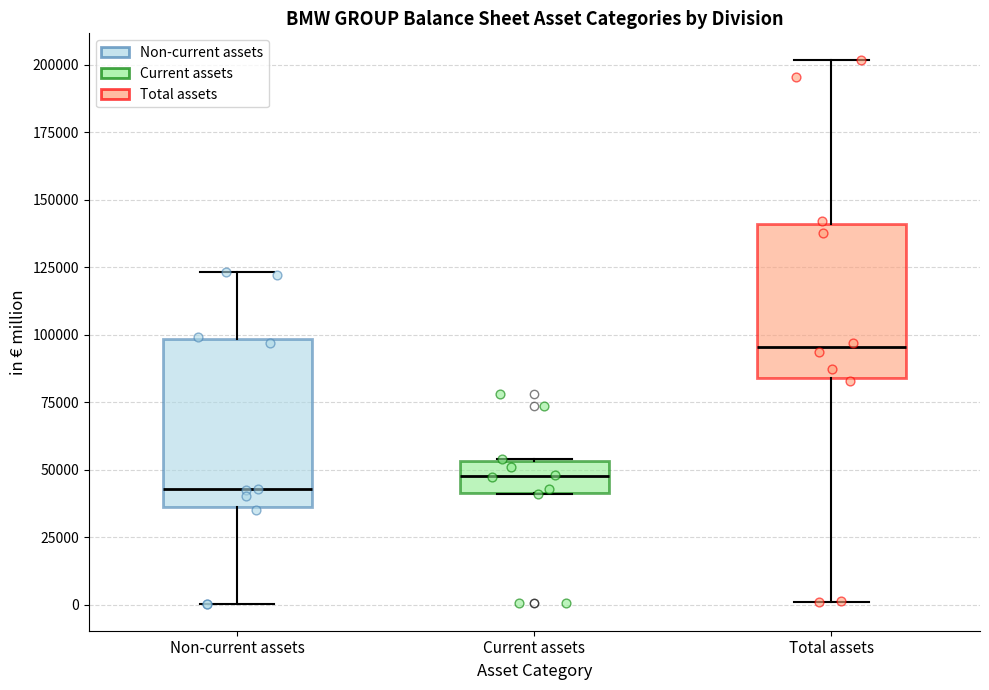

Where does the median line of the box for Non-current assets sit on the y-axis? The values are not printed on the chart, so give them approximately, as read against the axis.

45000